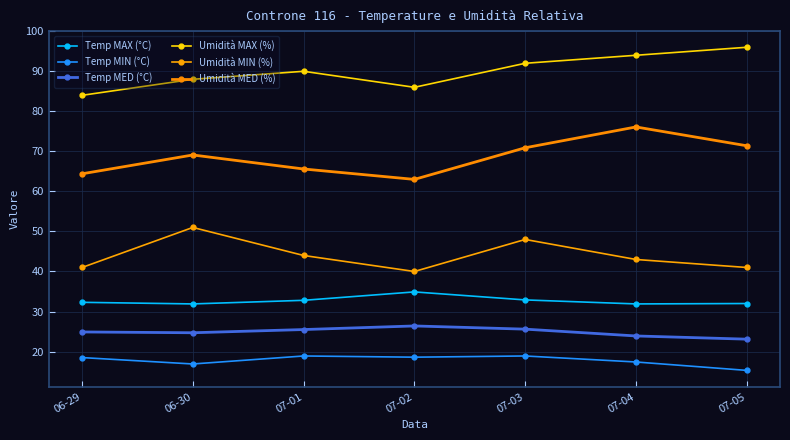

What are all the series names shown in the legend?

Temp MAX (°C), Temp MIN (°C), Temp MED (°C), Umidità MAX (%), Umidità MIN (%), Umidità MED (%)